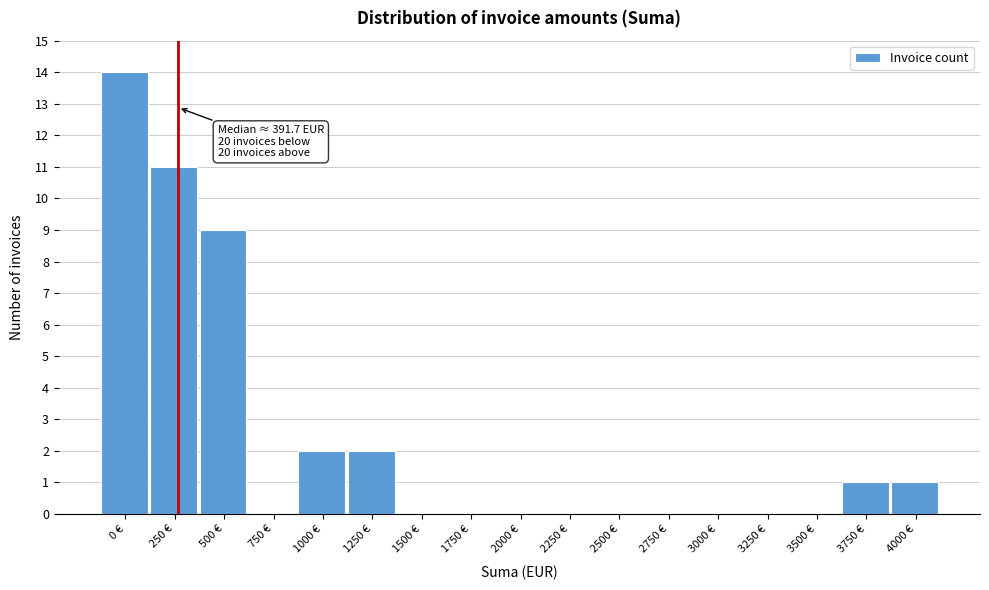

Reading left to right, extract all data points from this chart.

0 €=14	250 €=11	500 €=9	750 €=0	1000 €=2	1250 €=2	1500 €=0	1750 €=0	2000 €=0	2250 €=0	2500 €=0	2750 €=0	3000 €=0	3250 €=0	3500 €=0	3750 €=1	4000 €=1